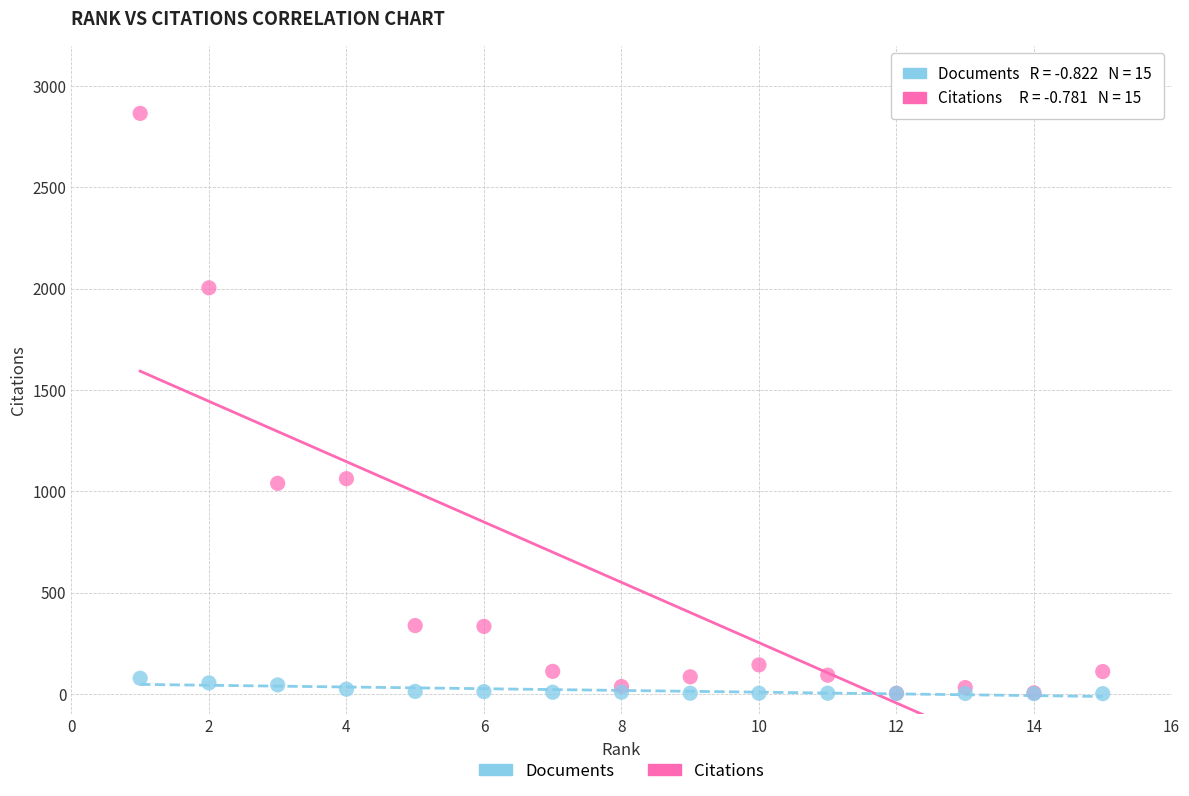

Which series reaches the maximum Y coordinate?

Citations